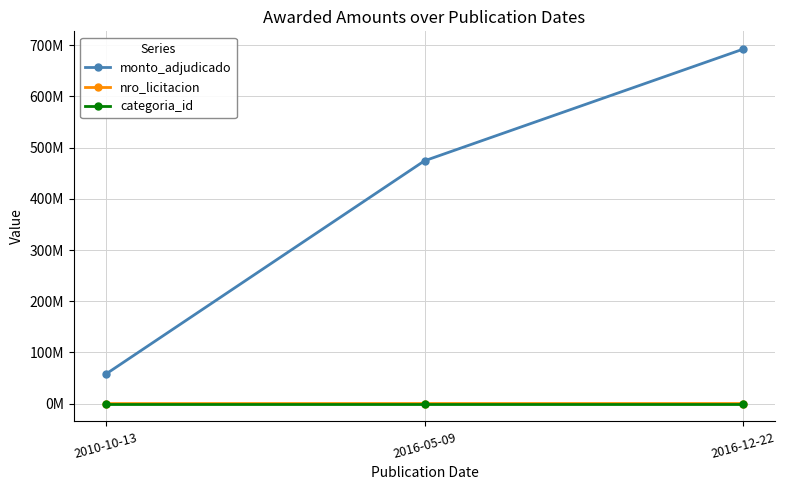

Does the chart display data point markers on the line(s)?

Yes